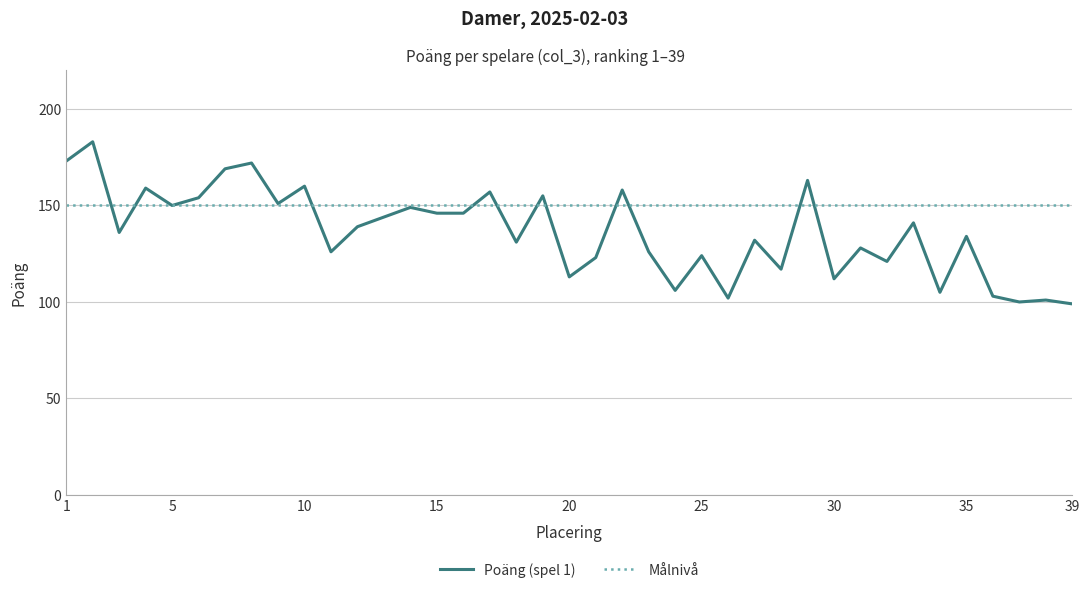

Which series has the widest spread of values?

Poäng (spel 1)